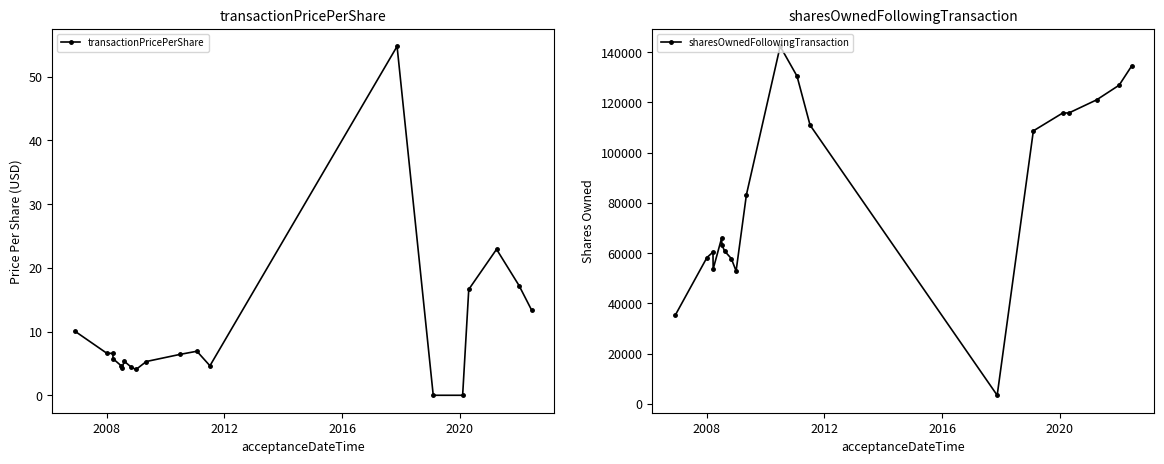

What is the lowest value of the sharesOwnedFollowingTransaction series?

3442